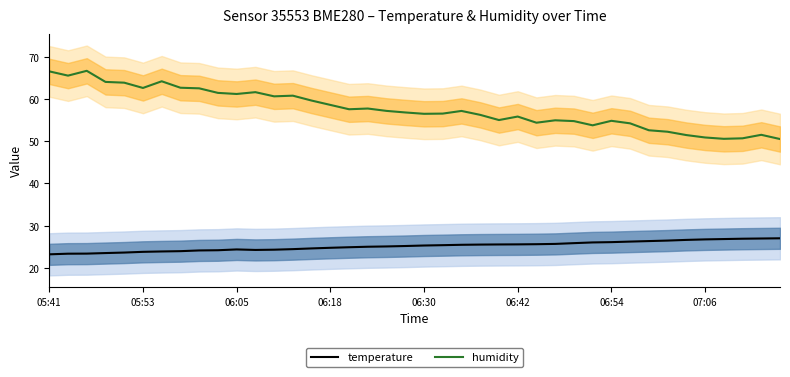

Reading left to right, what are all the values shown in this chart?

temperature: 23.2	23.4	23.4	23.5	23.6	23.8	23.9	24.0	24.1	24.2	24.4	24.2	24.3	24.4	24.6	24.8	24.9	25.0	25.1	25.2	25.3	25.4	25.5	25.5	25.6	25.6	25.6	25.7	25.9	26.0	26.1	26.2	26.4	26.5	26.6	26.8	26.8	26.9	27.0	27.0
humidity: 66.6	65.6	66.7	64.1	63.9	62.6	64.2	62.7	62.6	61.5	61.2	61.6	60.7	60.8	59.7	58.6	57.6	57.8	57.2	56.8	56.5	56.6	57.2	56.3	55.0	55.9	54.4	55.0	54.8	53.8	54.9	54.3	52.6	52.3	51.5	50.9	50.6	50.7	51.5	50.5